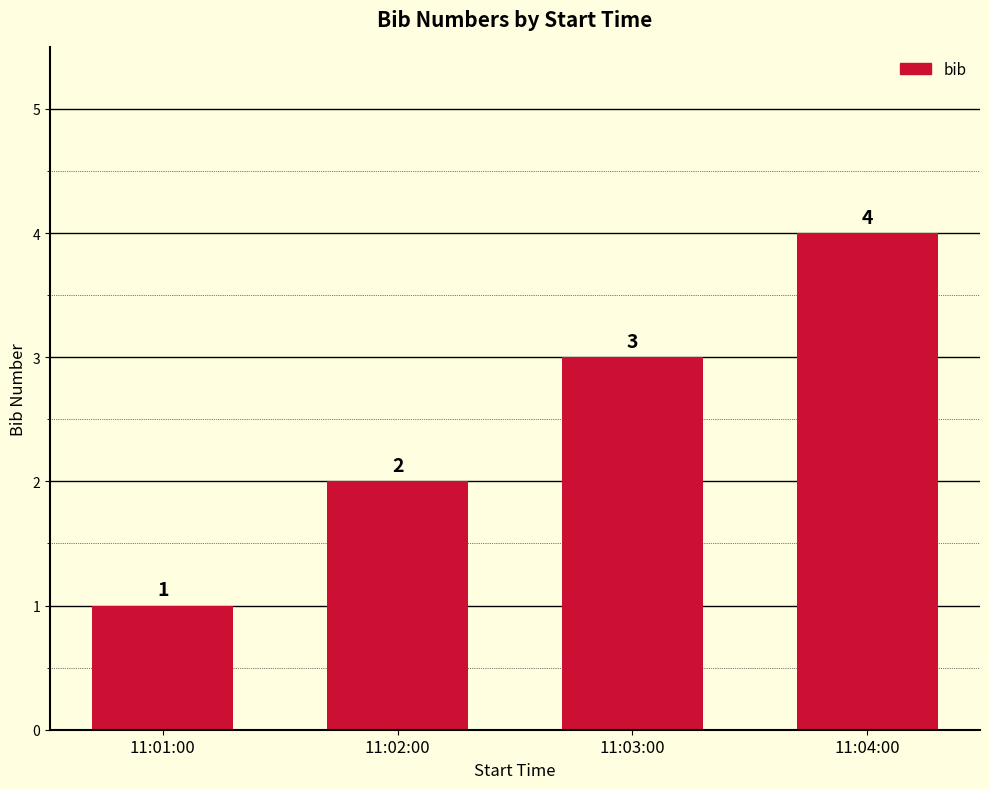

What is the change in value from 11:02:00 to 11:04:00?

+2